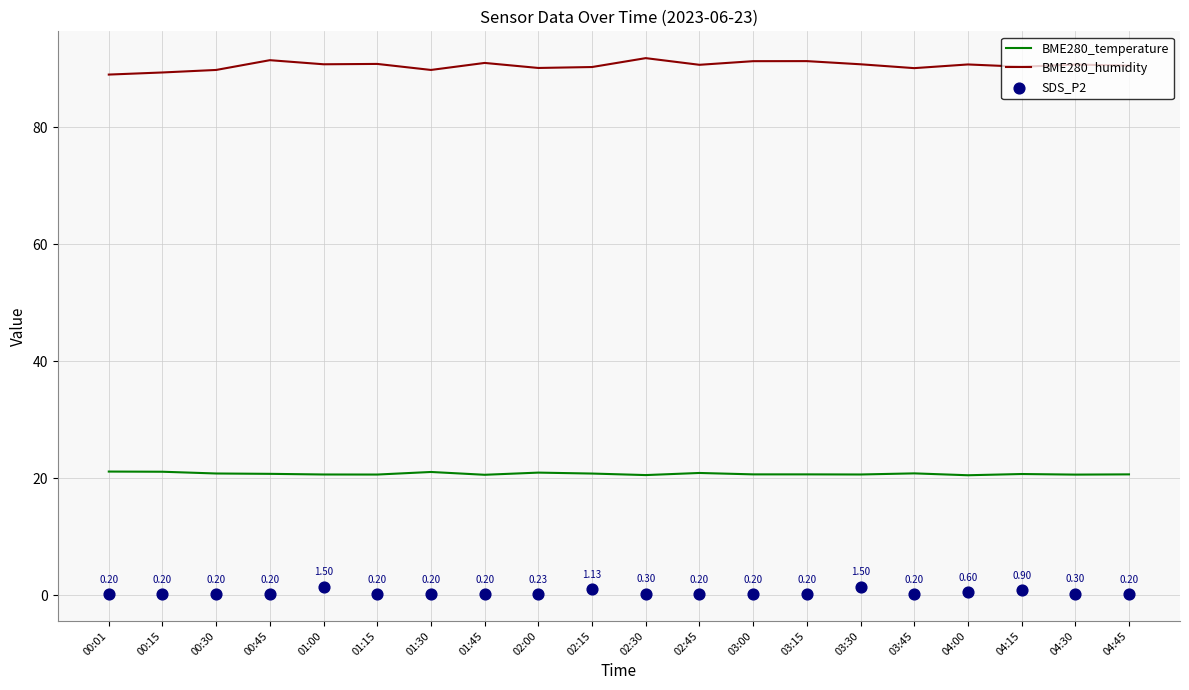

Which series has the largest total across all categories?

BME280_humidity